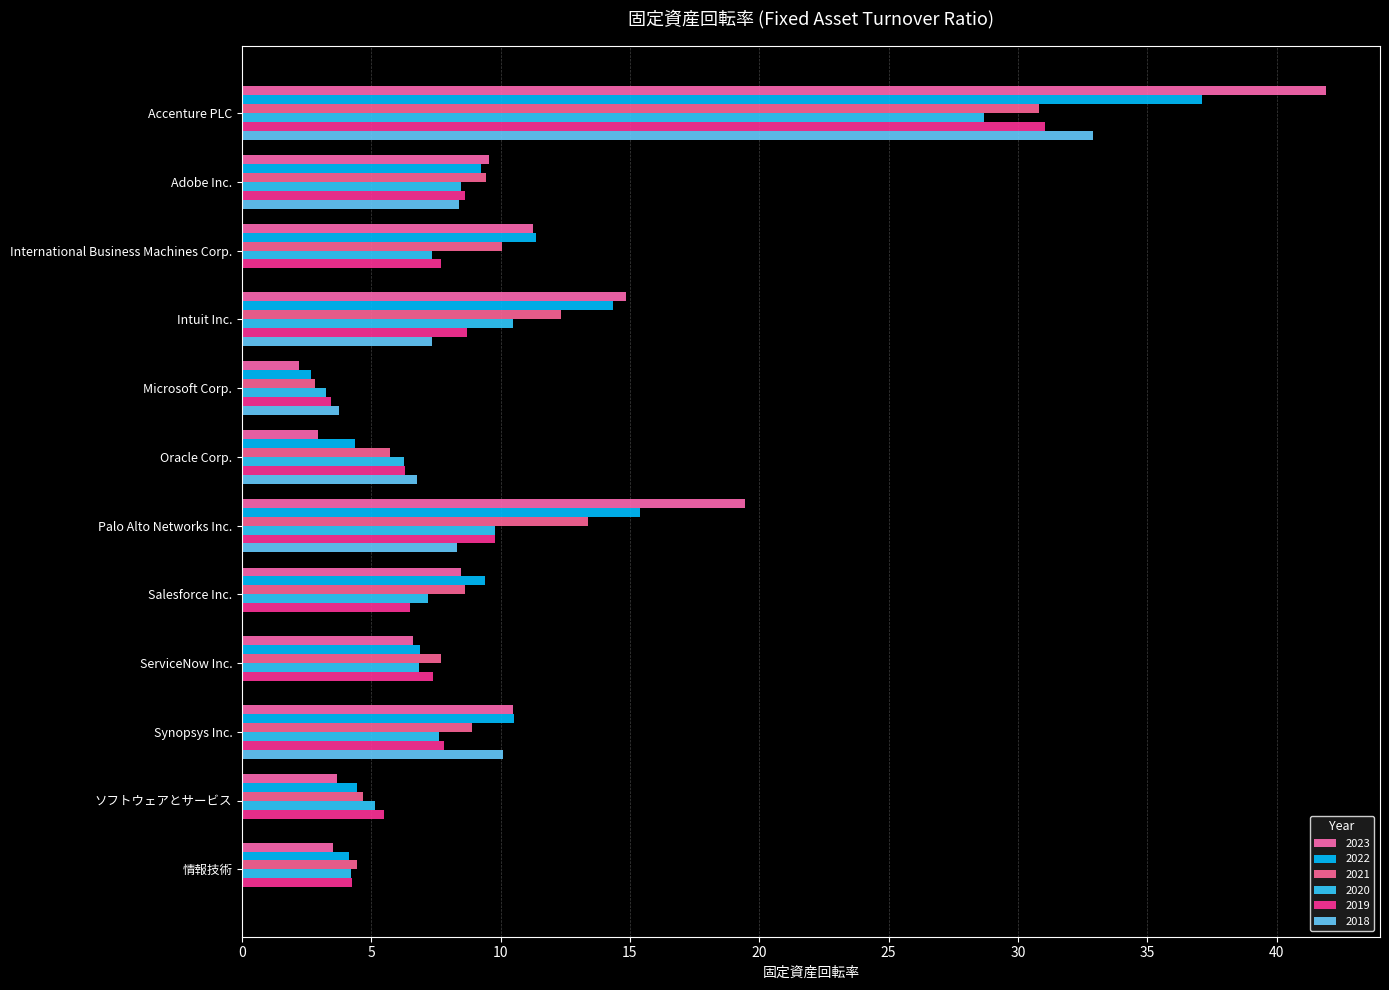

Reading left to right, what are all the values shown in this chart?

2023: Accenture PLC=41.9	Adobe Inc.=9.6	International Business Machines Corp.=11.2	Intuit Inc.=14.8	Microsoft Corp.=2.2	Oracle Corp.=2.9	Palo Alto Networks Inc.=19.4	Salesforce Inc.=8.5	ServiceNow Inc.=6.6	Synopsys Inc.=10.5	ソフトウェアとサービス=3.7	情報技術=3.5
2022: Accenture PLC=37.1	Adobe Inc.=9.2	International Business Machines Corp.=11.3	Intuit Inc.=14.3	Microsoft Corp.=2.7	Oracle Corp.=4.4	Palo Alto Networks Inc.=15.4	Salesforce Inc.=9.4	ServiceNow Inc.=6.9	Synopsys Inc.=10.5	ソフトウェアとサービス=4.4	情報技術=4.1
2021: Accenture PLC=30.8	Adobe Inc.=9.4	International Business Machines Corp.=10.1	Intuit Inc.=12.3	Microsoft Corp.=2.8	Oracle Corp.=5.7	Palo Alto Networks Inc.=13.4	Salesforce Inc.=8.6	ServiceNow Inc.=7.7	Synopsys Inc.=8.9	ソフトウェアとサービス=4.7	情報技術=4.4
2020: Accenture PLC=28.7	Adobe Inc.=8.5	International Business Machines Corp.=7.3	Intuit Inc.=10.5	Microsoft Corp.=3.2	Oracle Corp.=6.3	Palo Alto Networks Inc.=9.8	Salesforce Inc.=7.2	ServiceNow Inc.=6.8	Synopsys Inc.=7.6	ソフトウェアとサービス=5.1	情報技術=4.2
2019: Accenture PLC=31.1	Adobe Inc.=8.6	International Business Machines Corp.=7.7	Intuit Inc.=8.7	Microsoft Corp.=3.5	Oracle Corp.=6.3	Palo Alto Networks Inc.=9.8	Salesforce Inc.=6.5	ServiceNow Inc.=7.4	Synopsys Inc.=7.8	ソフトウェアとサービス=5.5	情報技術=4.3
2018: Accenture PLC=32.9	Adobe Inc.=8.4	International Business Machines Corp.=0.0	Intuit Inc.=7.3	Microsoft Corp.=3.8	Oracle Corp.=6.8	Palo Alto Networks Inc.=8.3	Salesforce Inc.=0.0	ServiceNow Inc.=0.0	Synopsys Inc.=10.1	ソフトウェアとサービス=0.0	情報技術=0.0